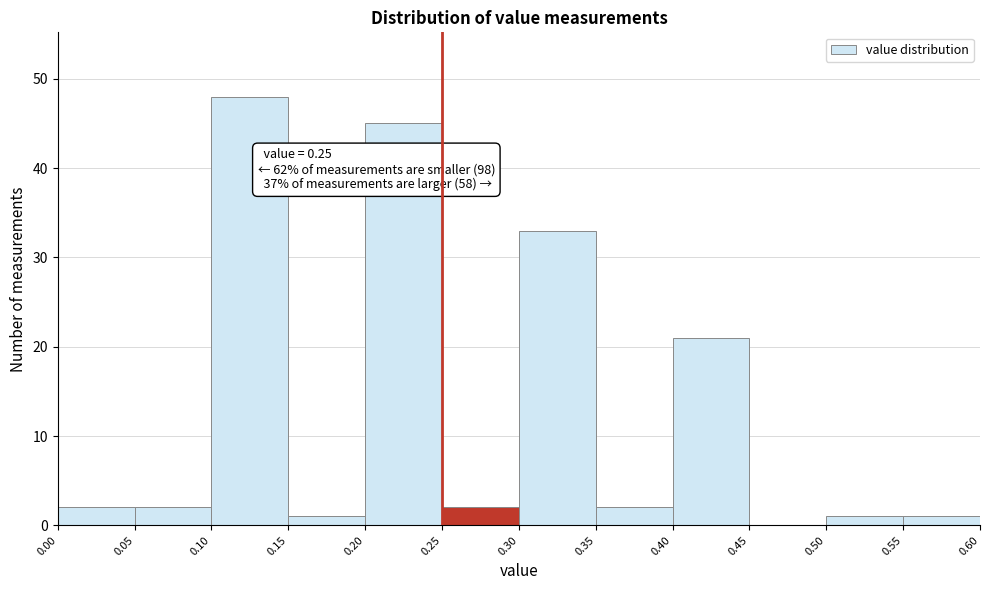

Which range on the x-axis has the tallest bar?

0.10 to 0.15